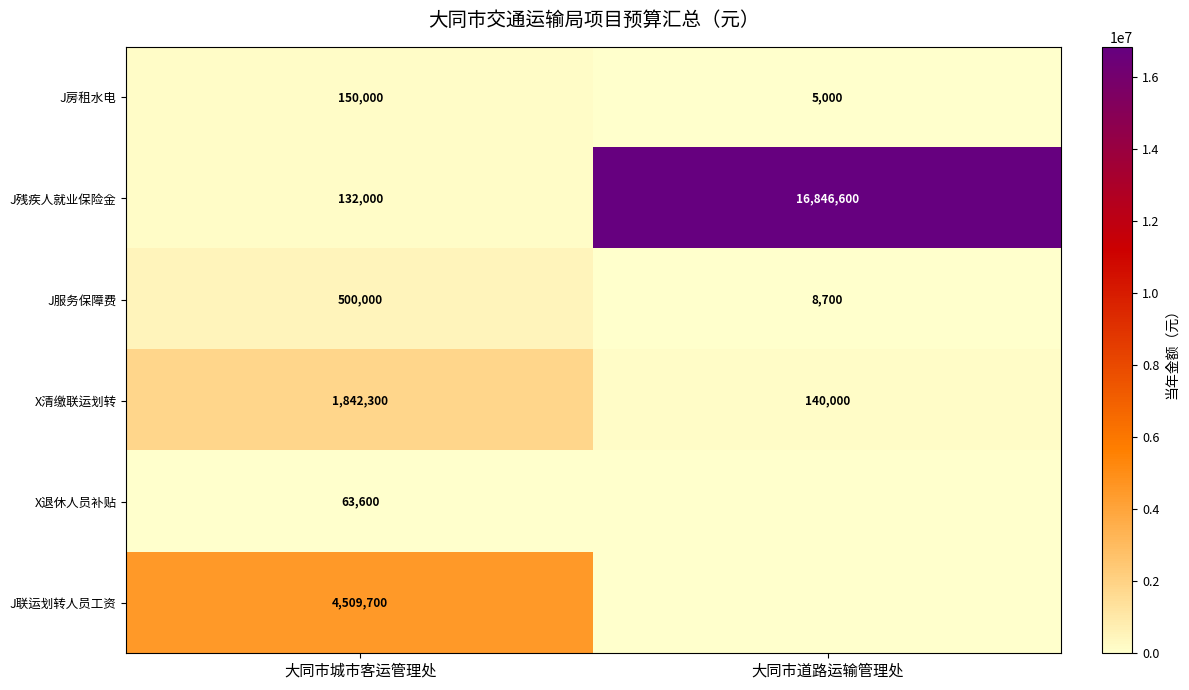

What is the average value of the J房租水电 series?

77500